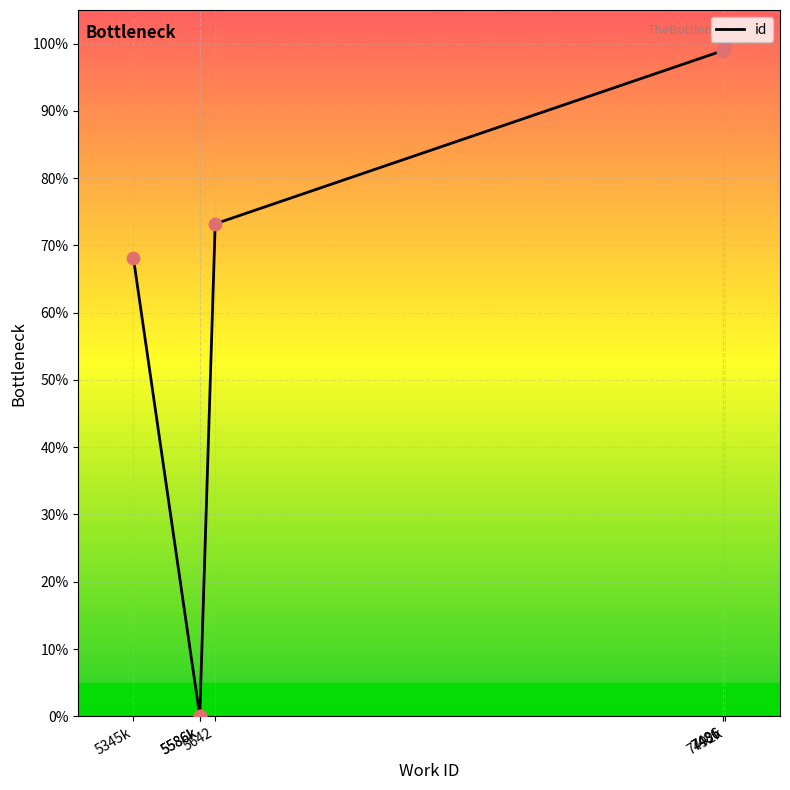

What is the change in value from 5642 to 7486?

+25.8